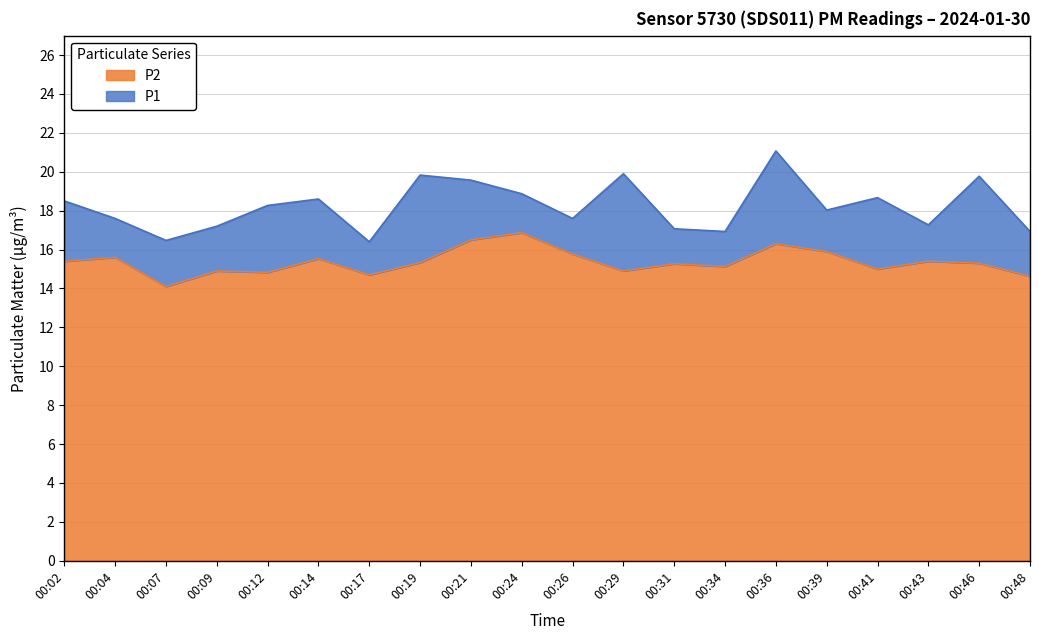

Reading right to left, extract all data points from this chart.

P1: 00:48=16.9	00:46=19.8	00:43=17.3	00:41=18.7	00:39=18.0	00:36=21.1	00:34=16.9	00:31=17.1	00:29=19.9	00:26=17.6	00:24=18.9	00:21=19.6	00:19=19.8	00:17=16.4	00:14=18.6	00:12=18.3	00:09=17.2	00:07=16.5	00:04=17.6	00:02=18.5
P2: 00:48=14.6	00:46=15.3	00:43=15.4	00:41=15.0	00:39=15.9	00:36=16.3	00:34=15.1	00:31=15.3	00:29=14.9	00:26=15.8	00:24=16.9	00:21=16.5	00:19=15.3	00:17=14.7	00:14=15.5	00:12=14.8	00:09=14.9	00:07=14.1	00:04=15.6	00:02=15.4